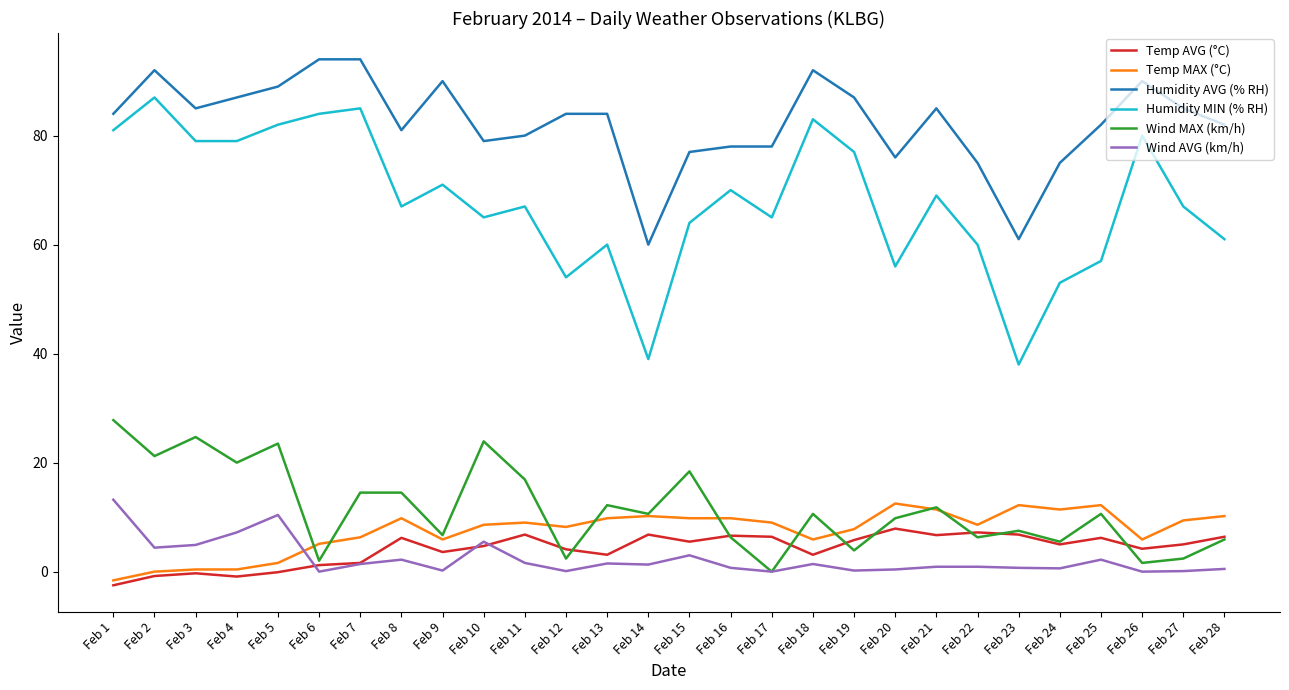

What is the minimum value shown in the chart?

-2.5